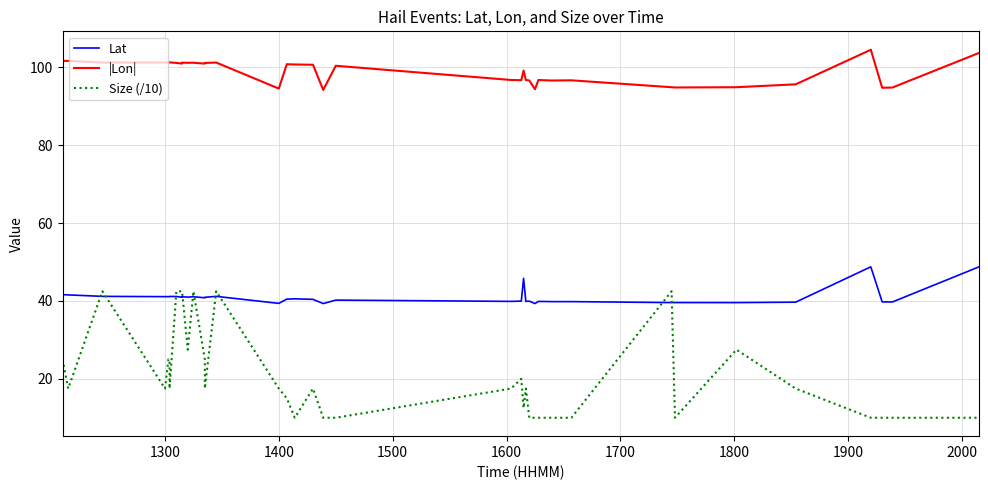

What is the average value of the Size (/10) series?

20.2